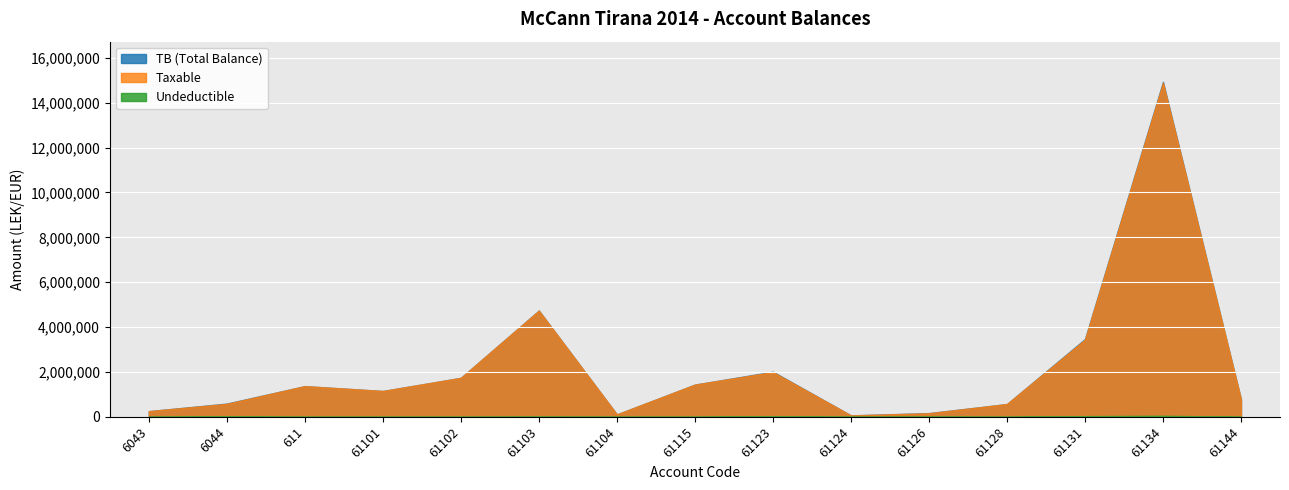

The TB series shows 14931158.8 at 61134. True or false?

True